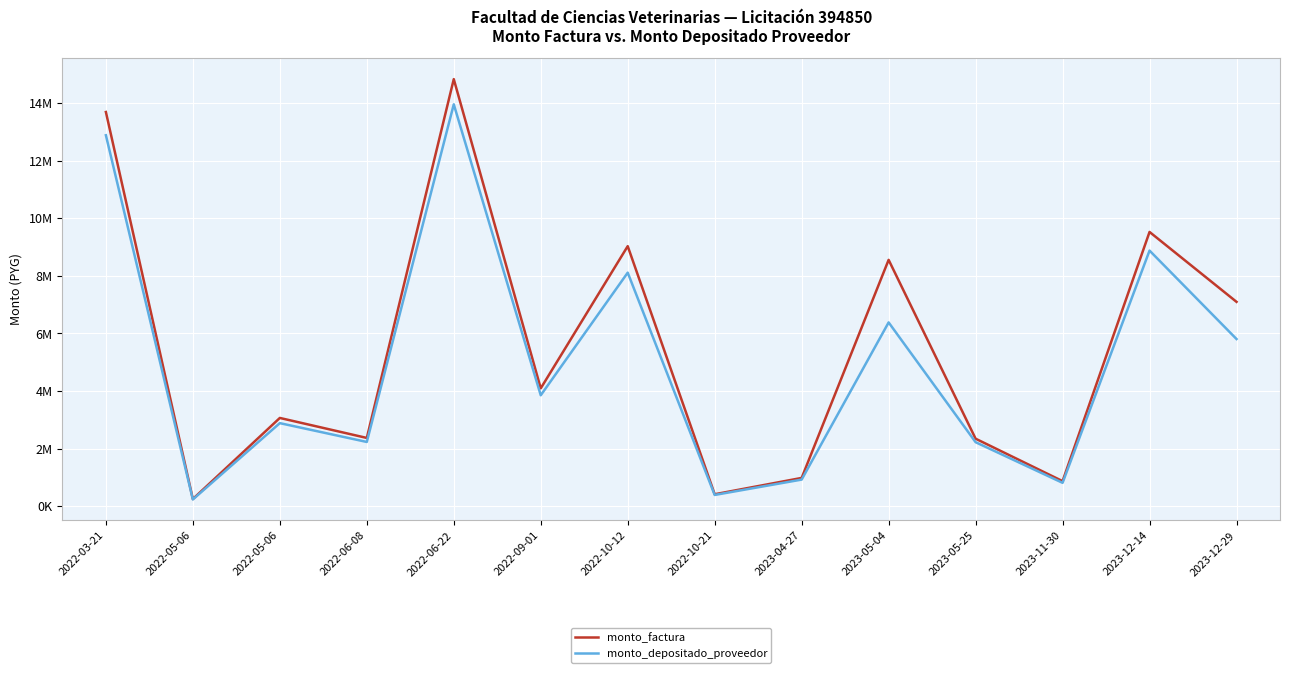

What are all the series names shown in the legend?

monto_factura, monto_depositado_proveedor